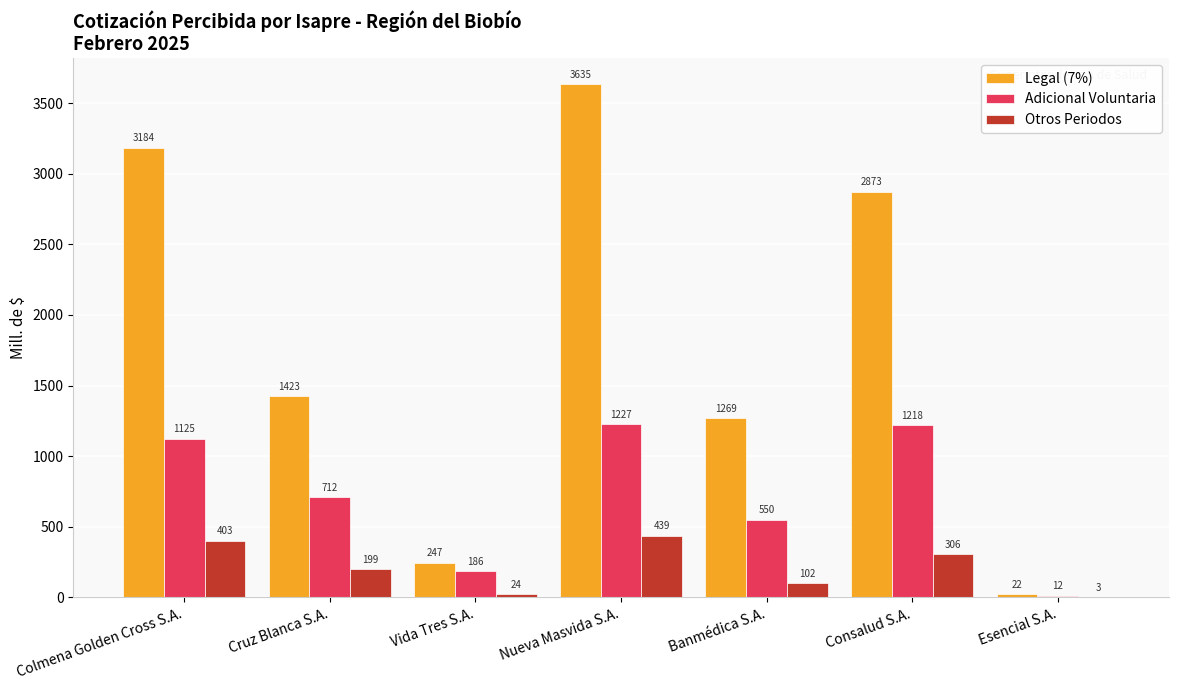

Which series has the largest total across all categories?

Legal (7%)